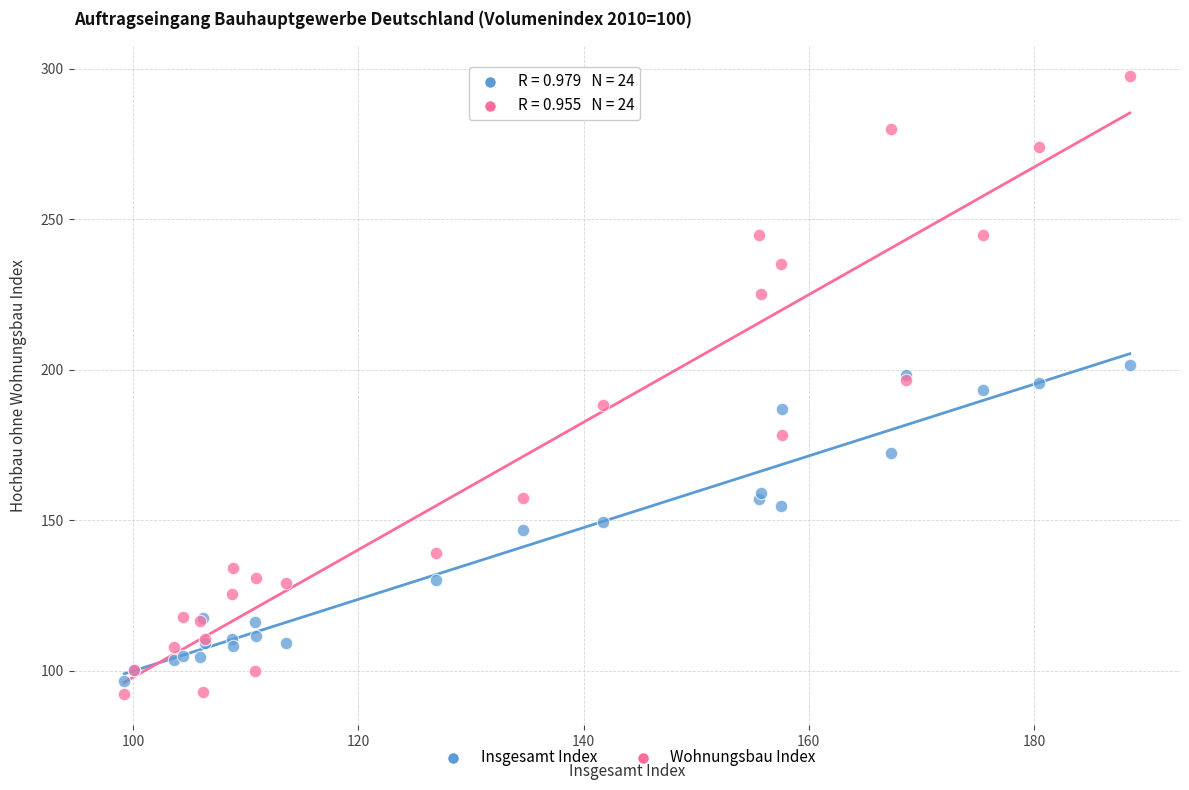

What is the X range (max minus min) for the scatter plot?

89.3